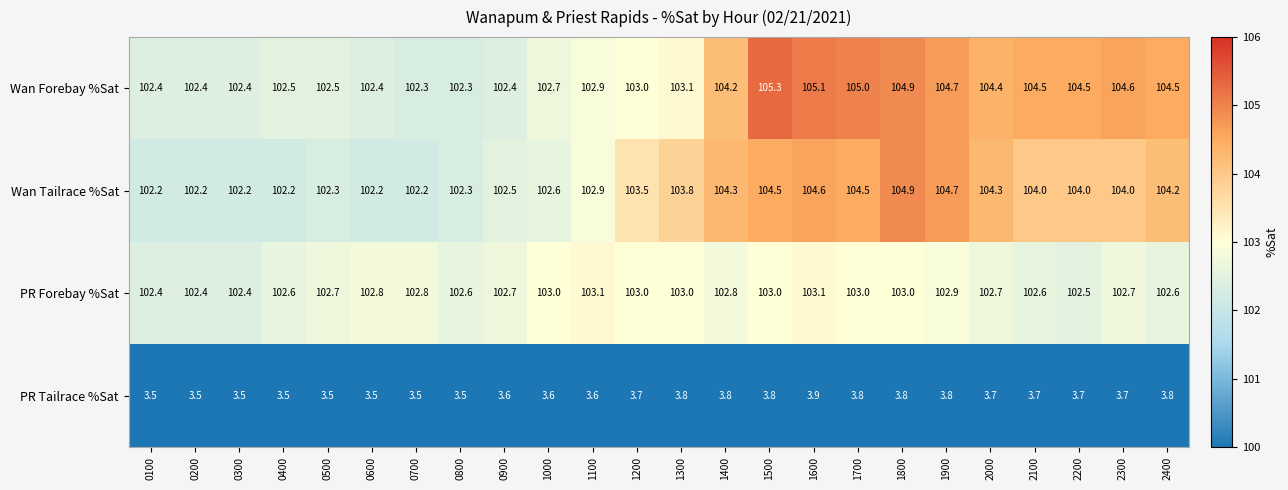

List the series in order of their peak value, highest first.

Wan Forebay %Sat, Wan Tailrace %Sat, PR Forebay %Sat, PR Tailrace %Sat